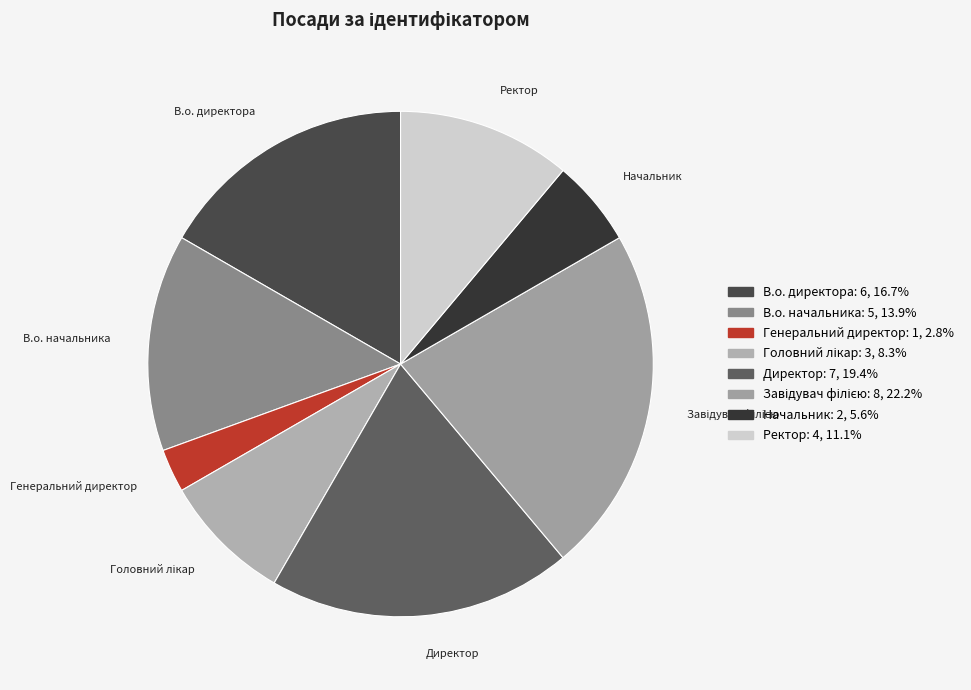

Which has a higher value, В.о. директора or Начальник?

В.о. директора